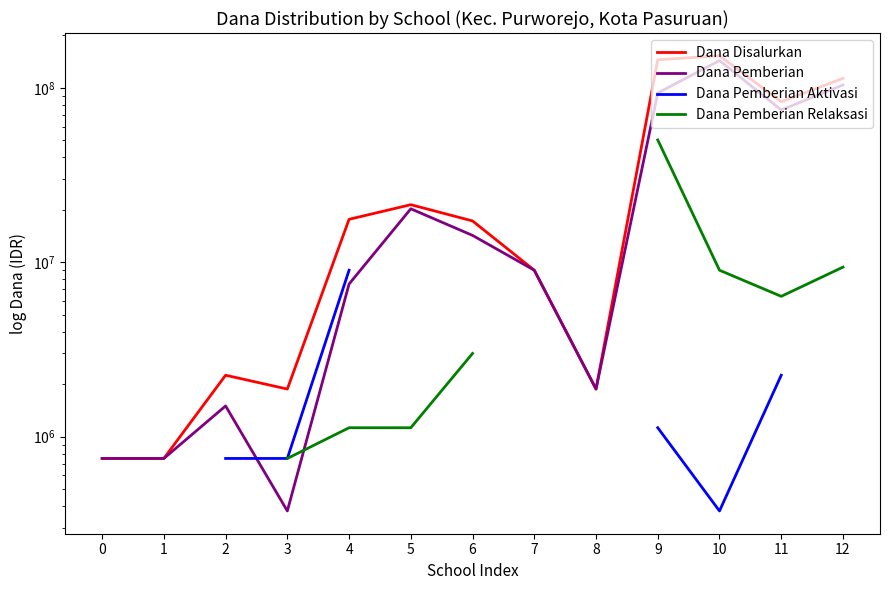

True or false: Dana Disalurkan and Dana Pemberian intersect in this chart.

False